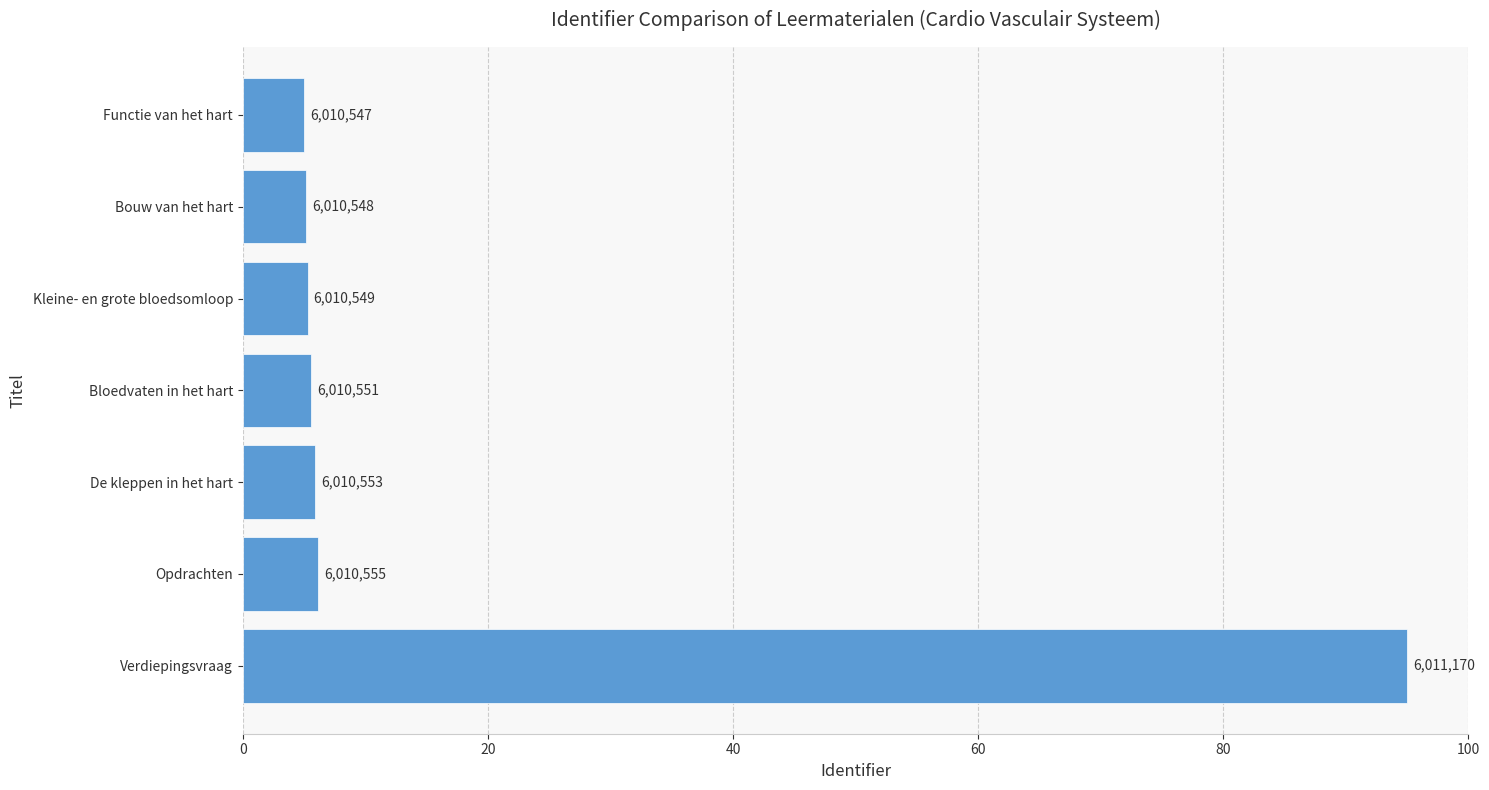

What is the greatest value displayed?

95.0